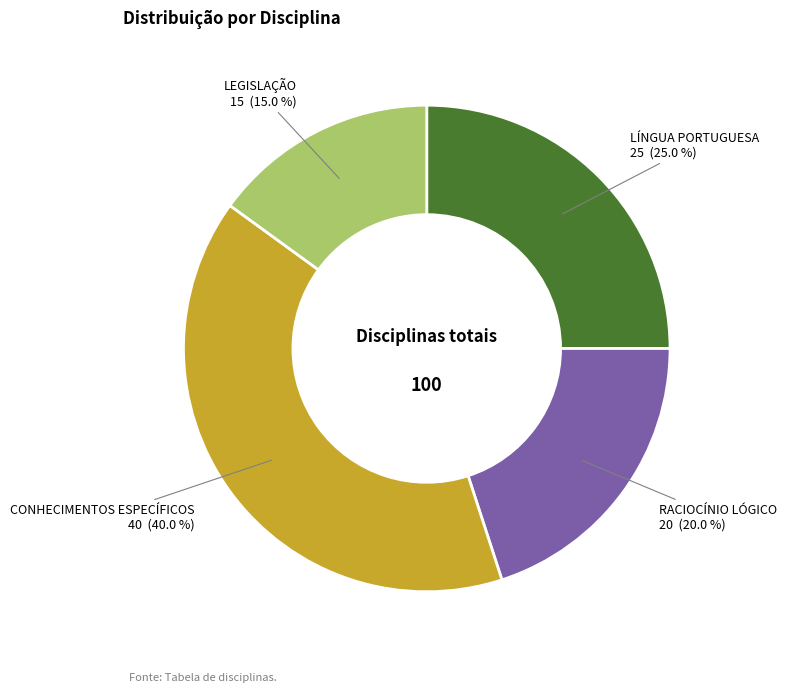

Does any single category account for the majority?

No